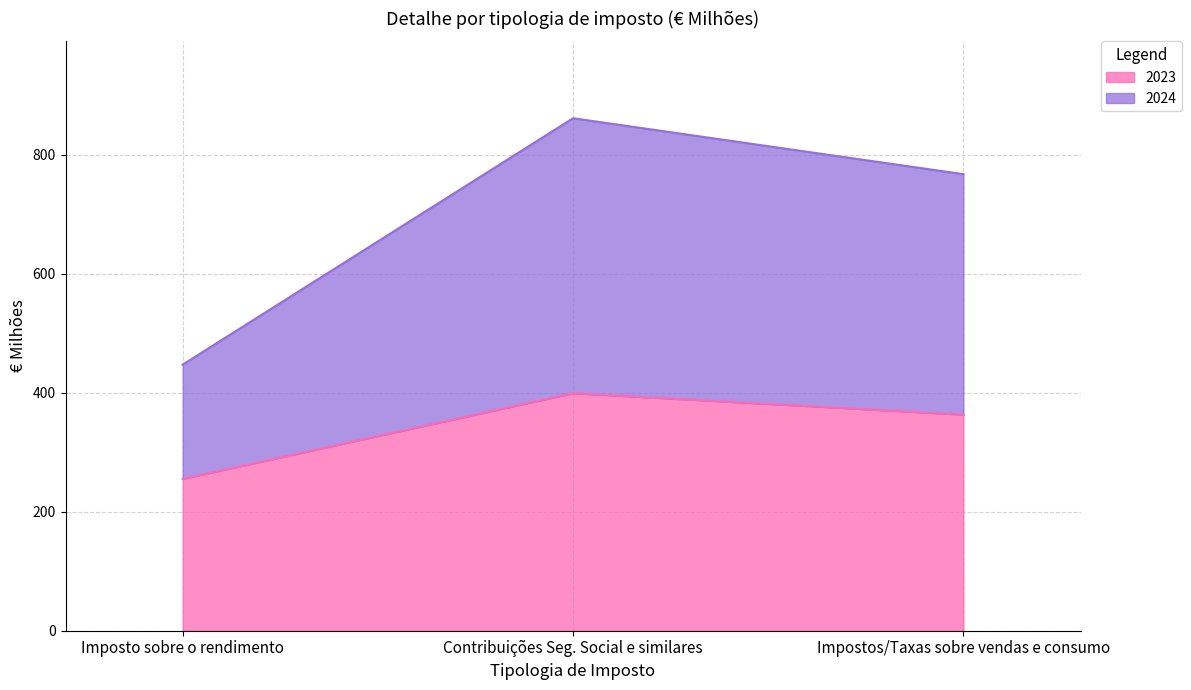

What is the difference between the maximum and minimum values in the 2023 series?

144